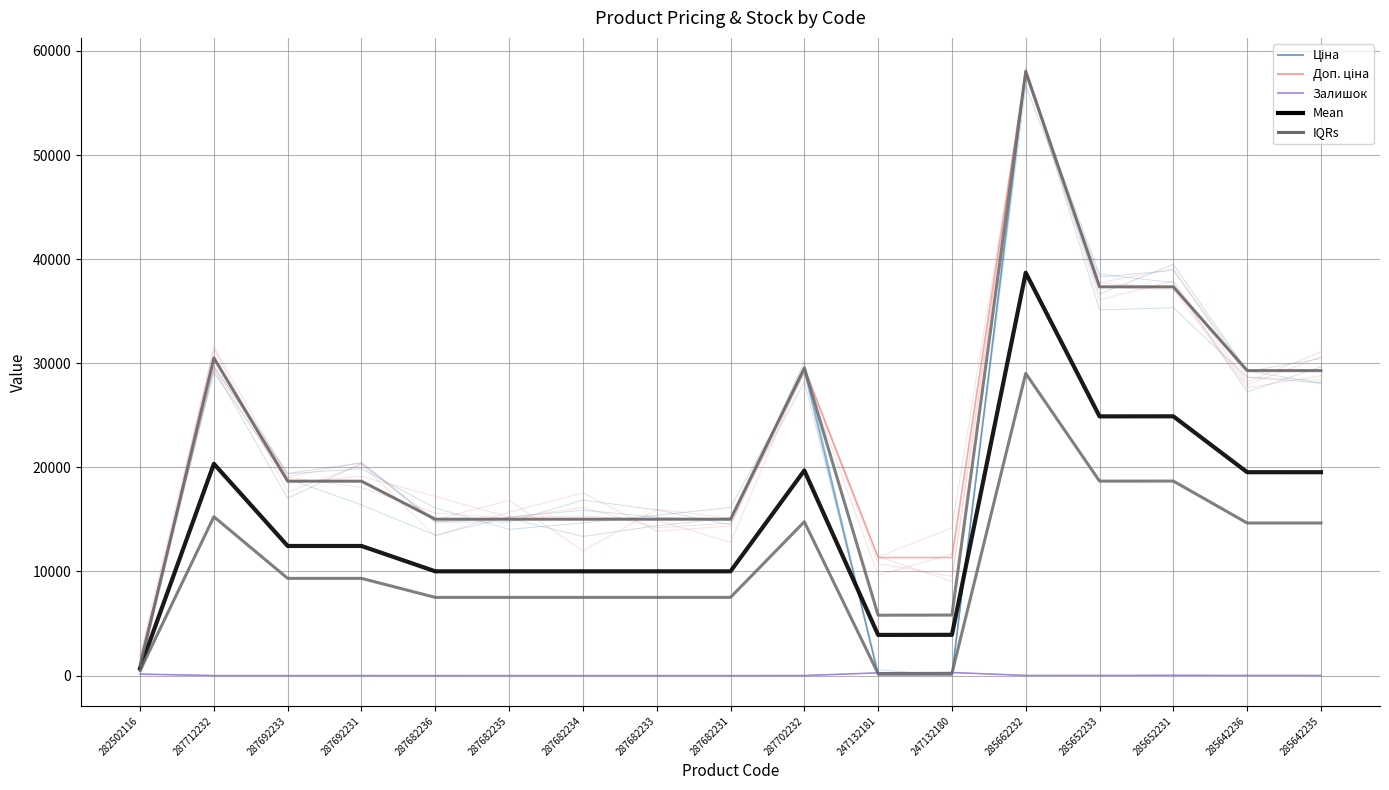

At how many categories does at least one series exceed 39108?

1